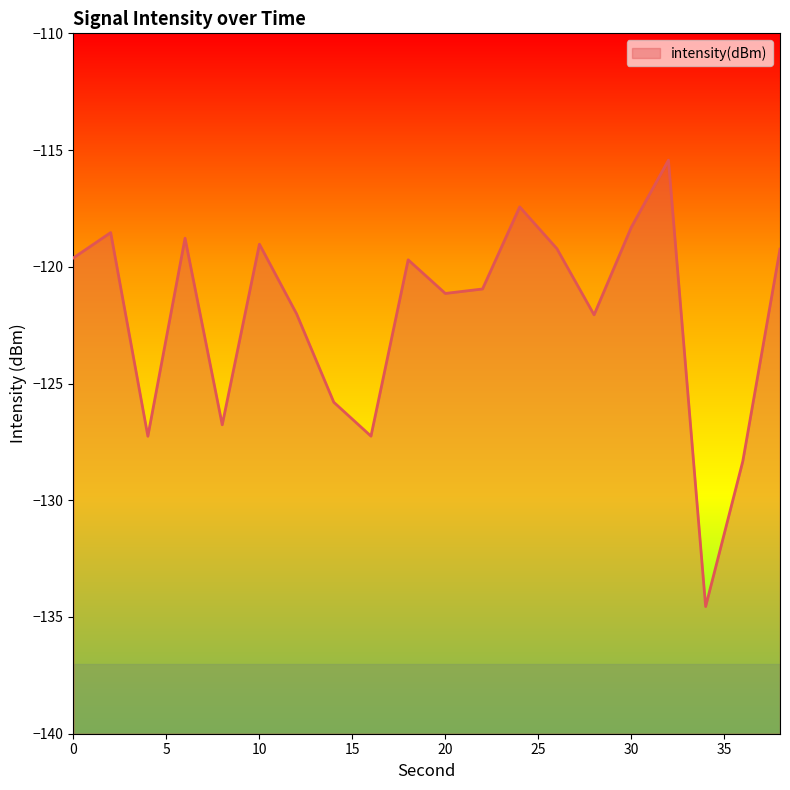

What is the value of the 17th point from the left?

-115.4